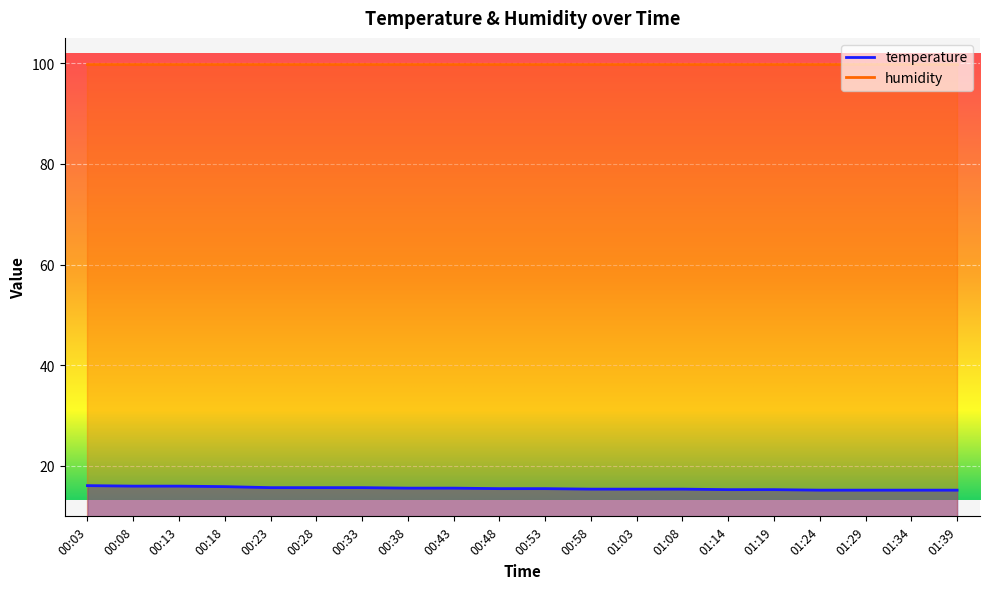

What is the sum of all values?

310.9